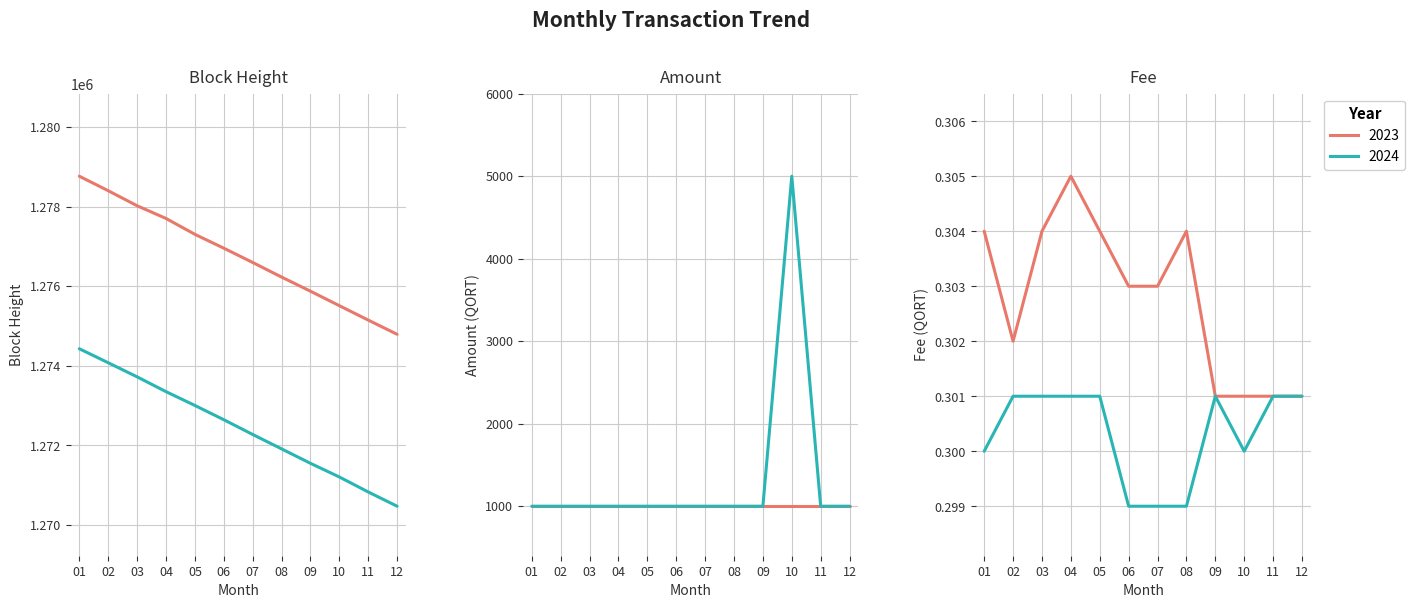

Between 05 and 12, which series saw the biggest shift?

Height_2024